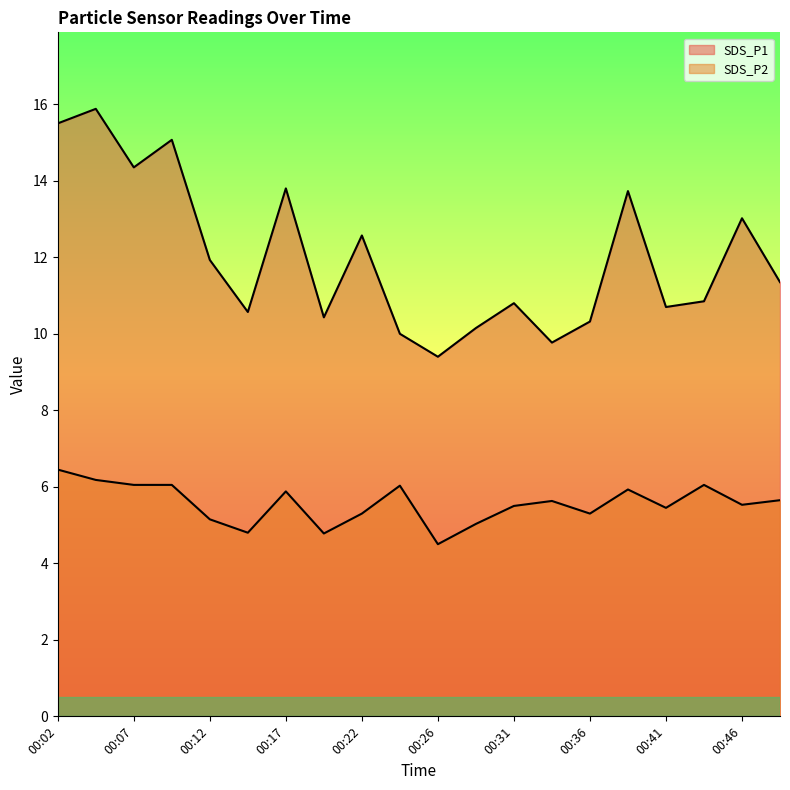

What is the approximate value of SDS_P2 at 00:14?

4.8